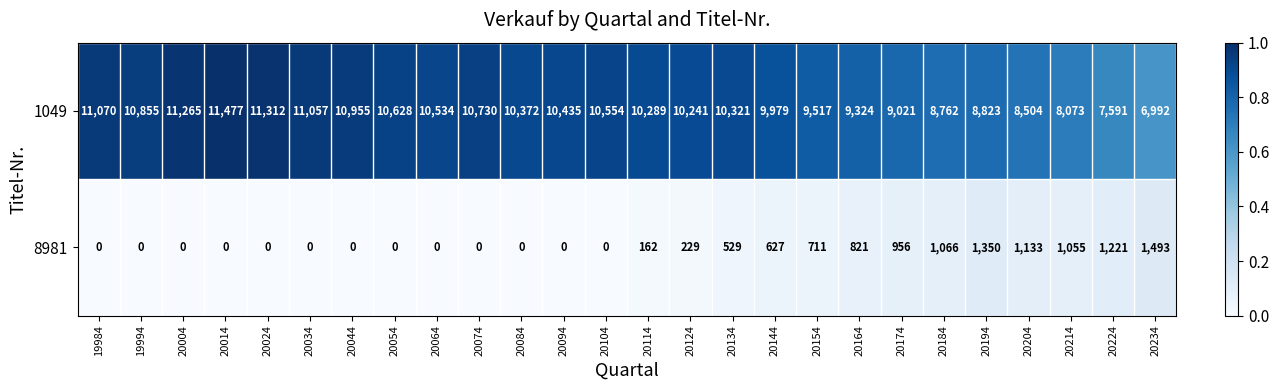

Is it true that 8981 equals 0 at 20074?

True